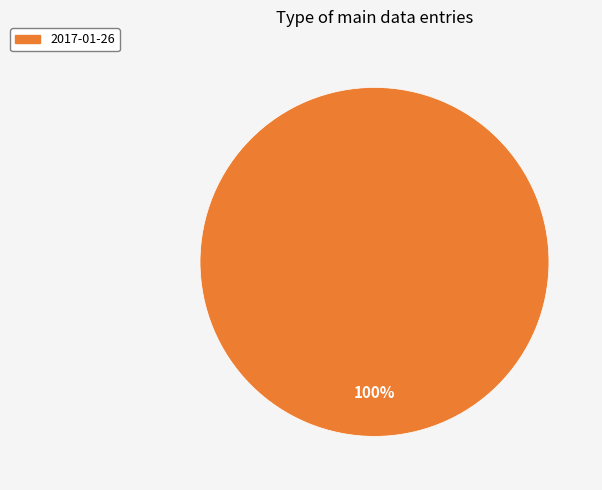

The 2017-01-26 slice represents 100% of the pie. True or false?

True